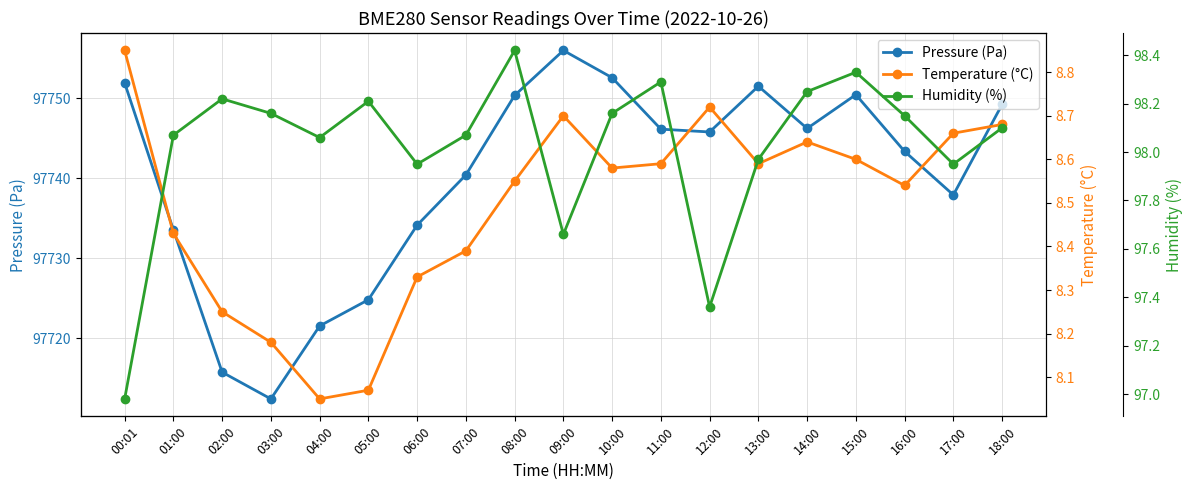

Which category has the lowest value across all series?

04:00